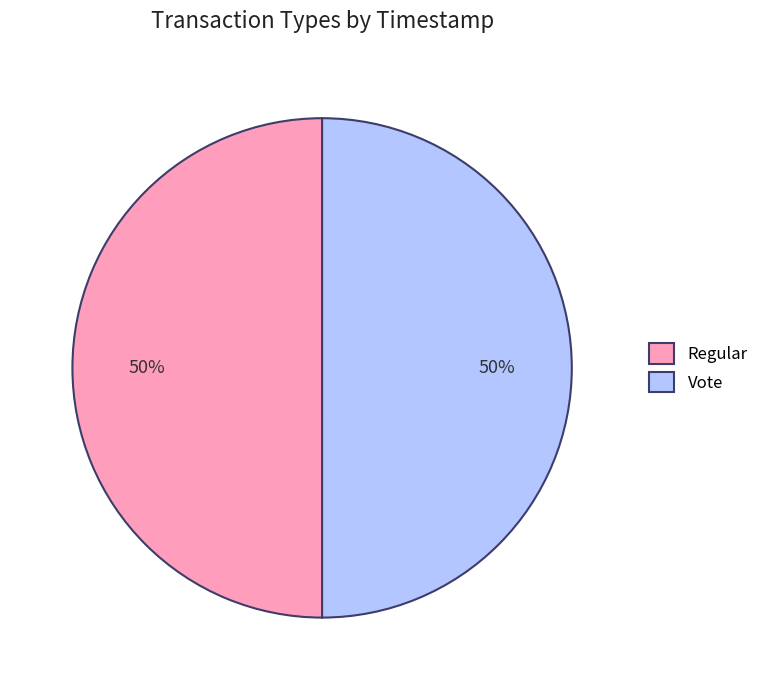

What is the ratio of the value at Regular to the value at Vote?

1.0